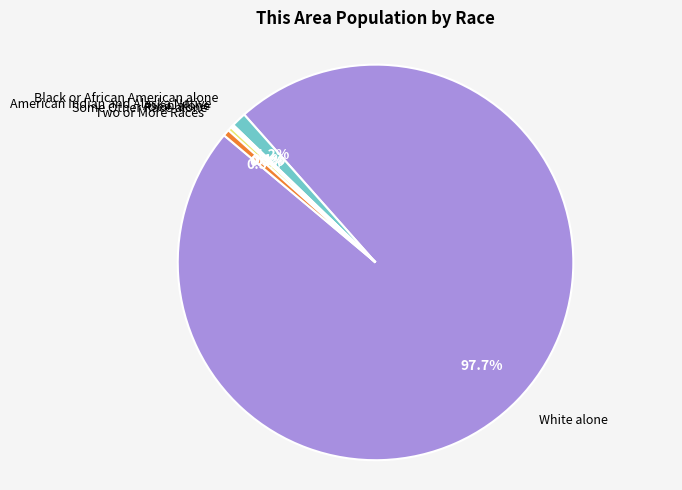

Is there a majority slice in this chart?

Yes